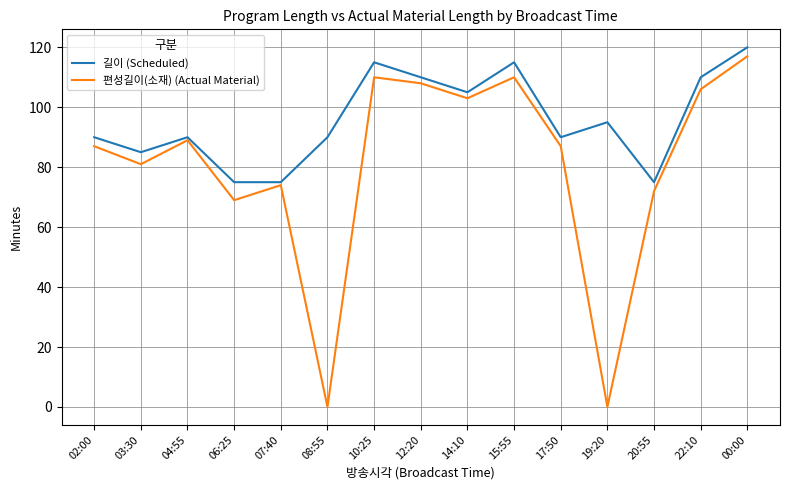

Which series has the largest range (max minus min)?

편성길이(소재) (Actual Material)